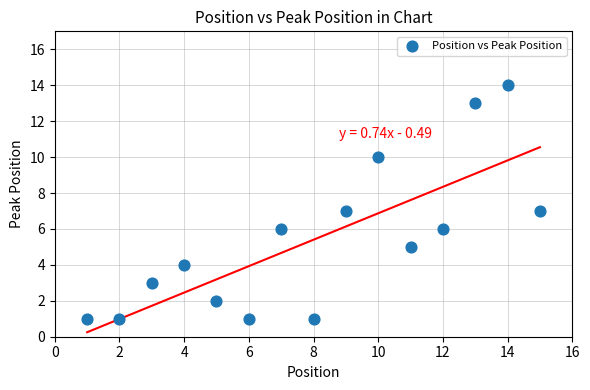

What is the range of X values (max minus min)?

14